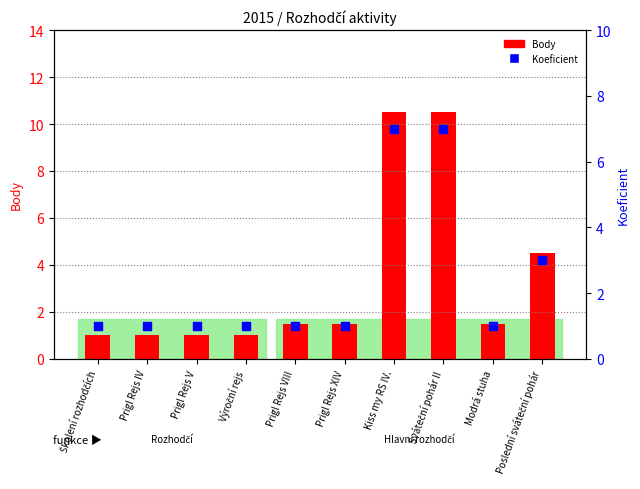

At how many categories does at least one series exceed 1?

6